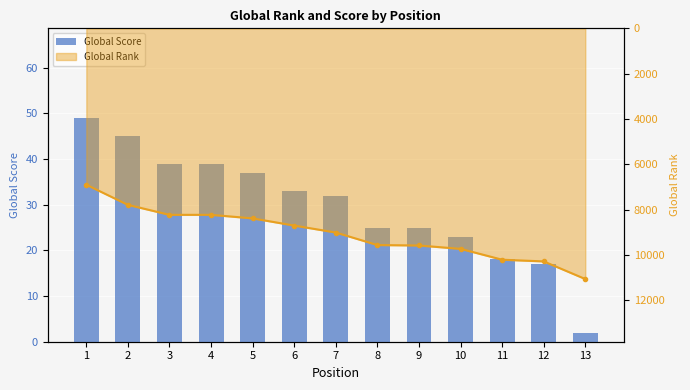

What is the greatest value displayed?

49